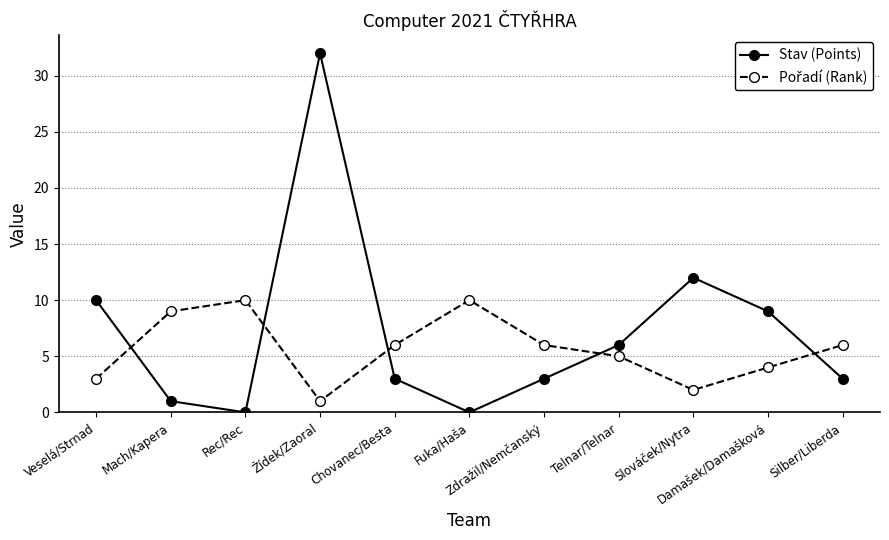

Which series has the largest range (max minus min)?

Stav (Points)